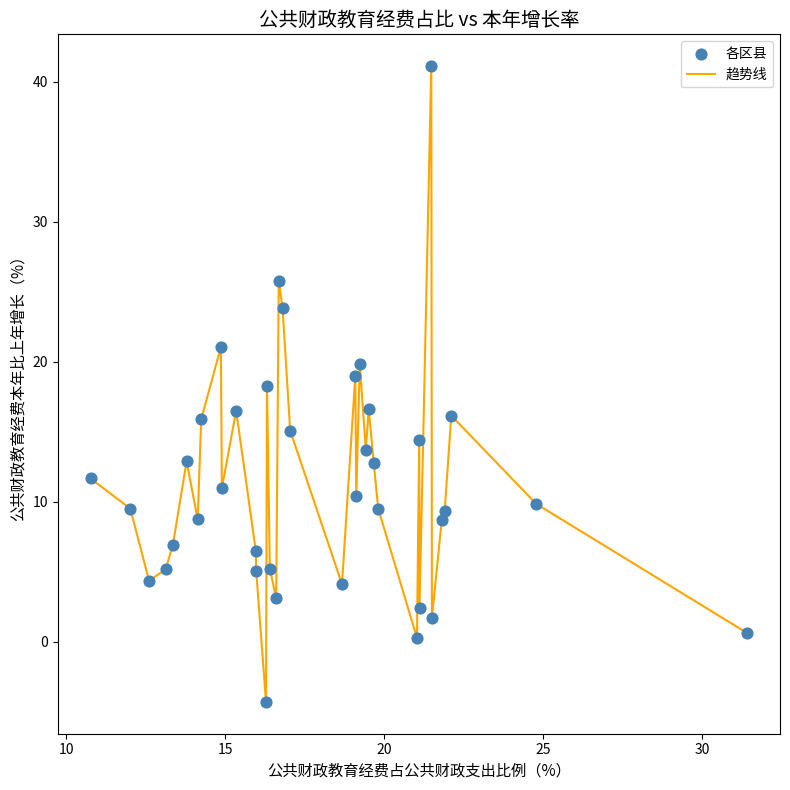

What is the difference between the maximum and minimum values?

45.4